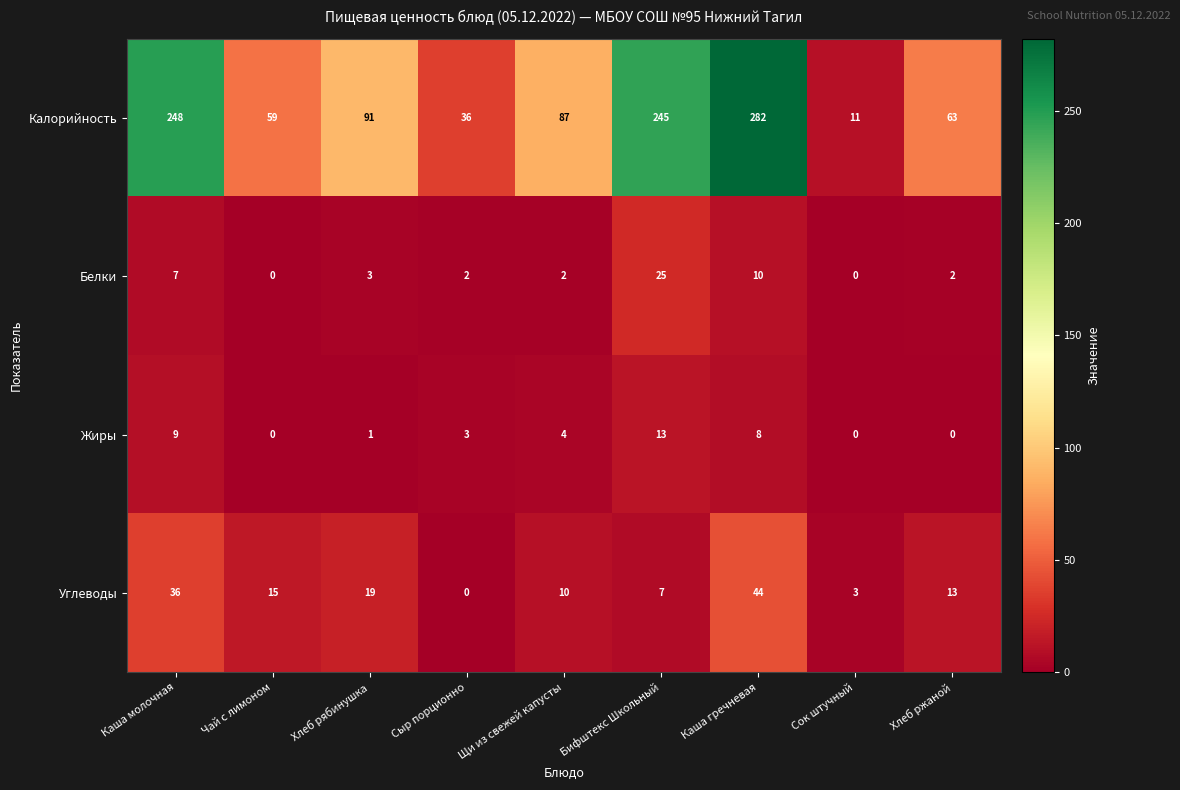

What is the total value across all series at Щи из свежей капусты?

103